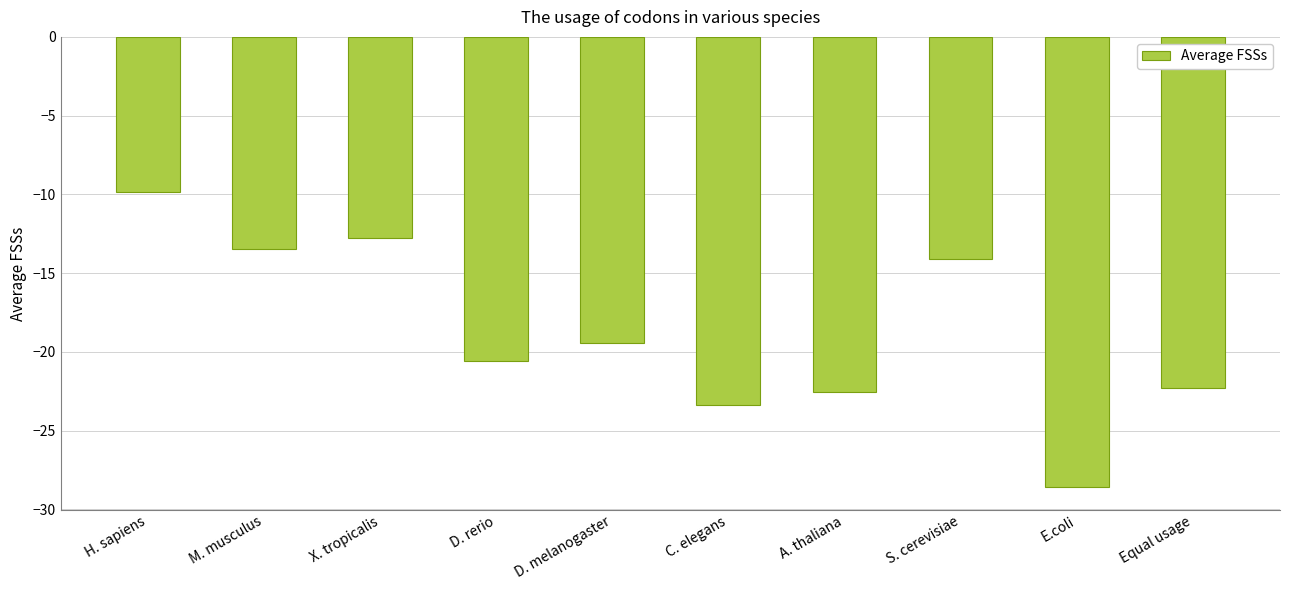

List the labels in order of value, largest first.

H. sapiens, X. tropicalis, M. musculus, S. cerevisiae, D. melanogaster, D. rerio, Equal usage, A. thaliana, C. elegans, E.coli